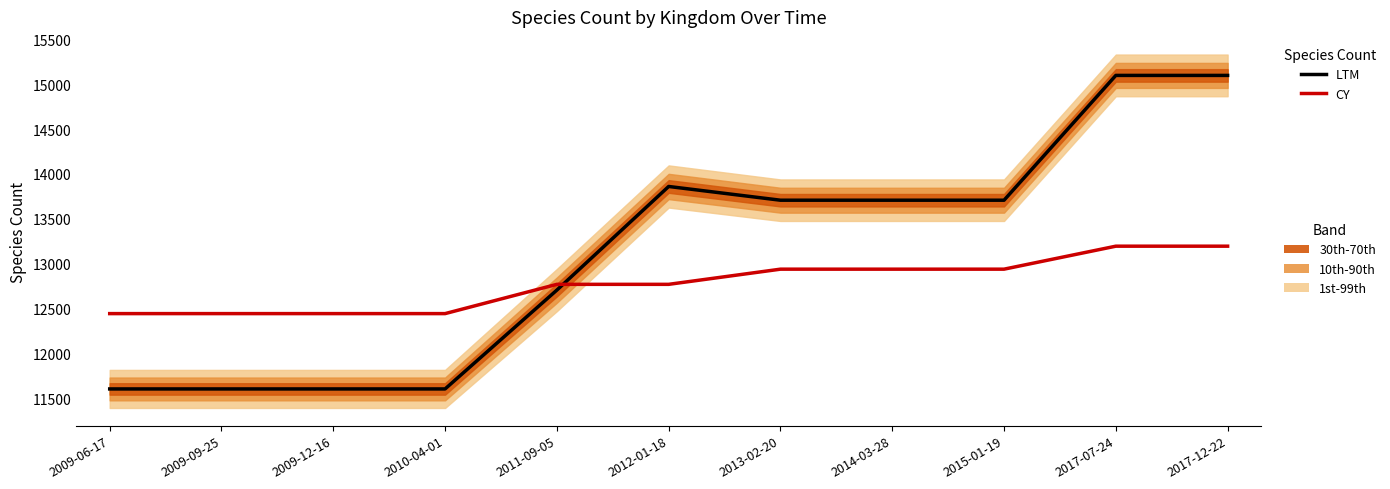

Rank the categories by LTM value from lowest to highest.

2009-06-17, 2009-09-25, 2009-12-16, 2010-04-01, 2011-09-05, 2013-02-20, 2014-03-28, 2015-01-19, 2012-01-18, 2017-07-24, 2017-12-22